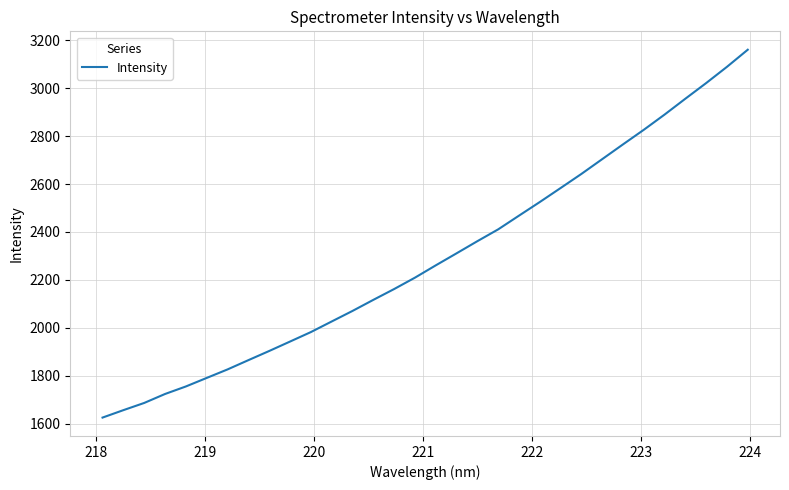

What is the difference between the maximum and minimum values?

1535.2